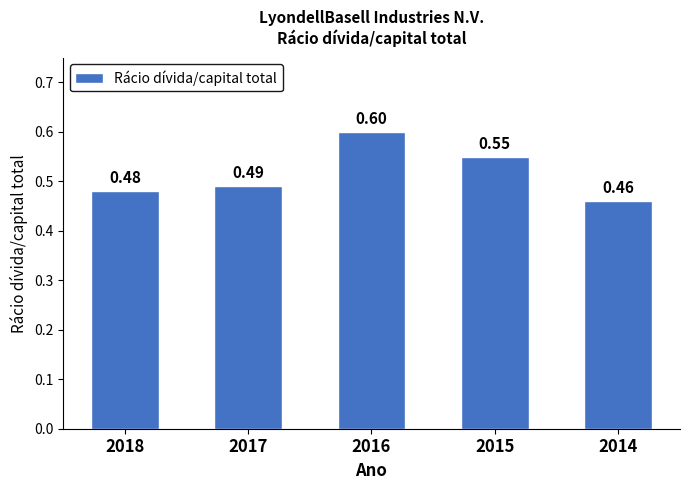

What is the maximum value shown in the chart?

0.6